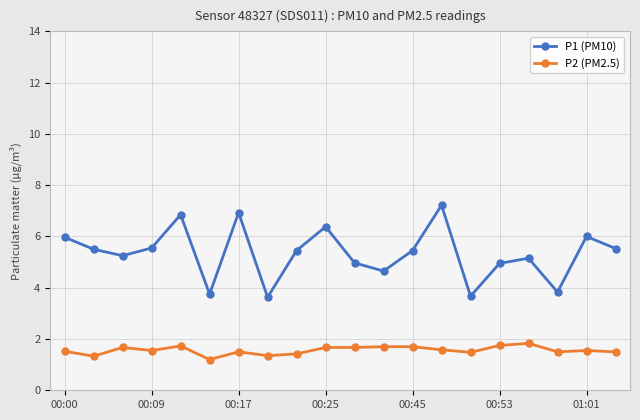

What is the difference between the second highest and minimum values in the P1 (PM10) series?

3.3